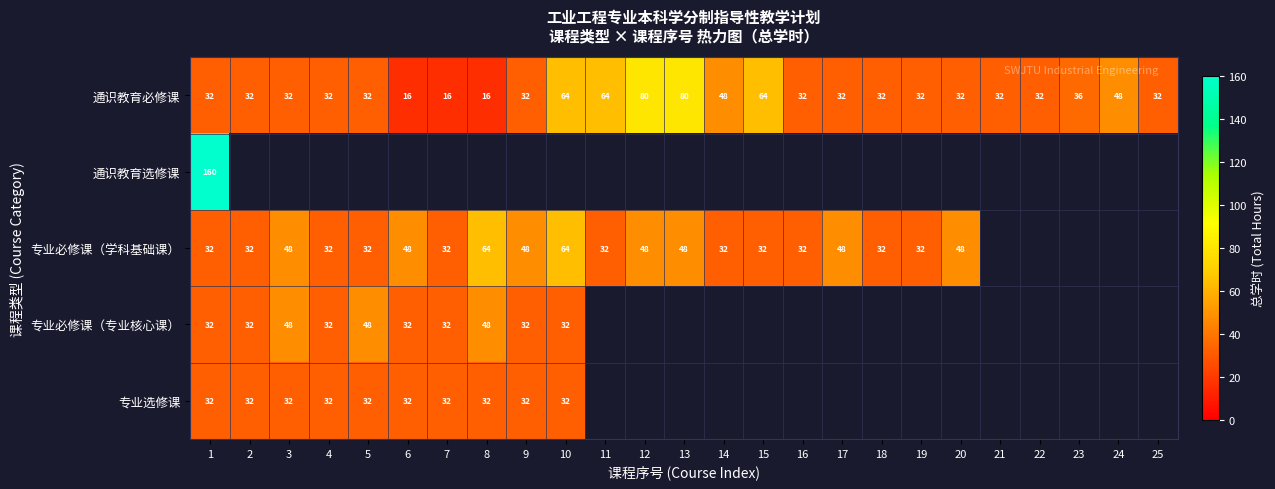

True or false: 专业必修课（学科基础课） has a value of 53 at 16.

False